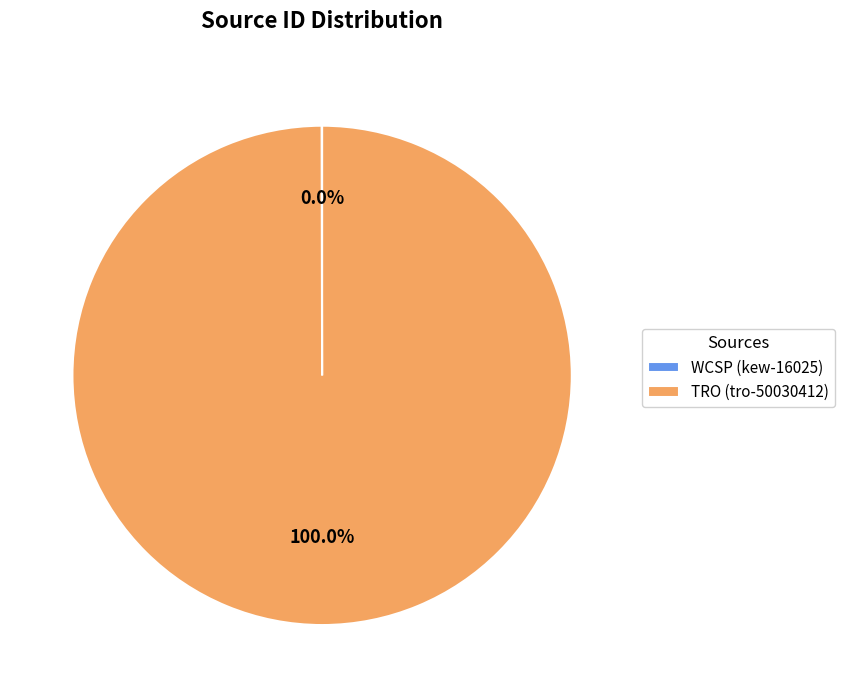

What is the largest slice in the pie chart?

TRO (tro-50030412)